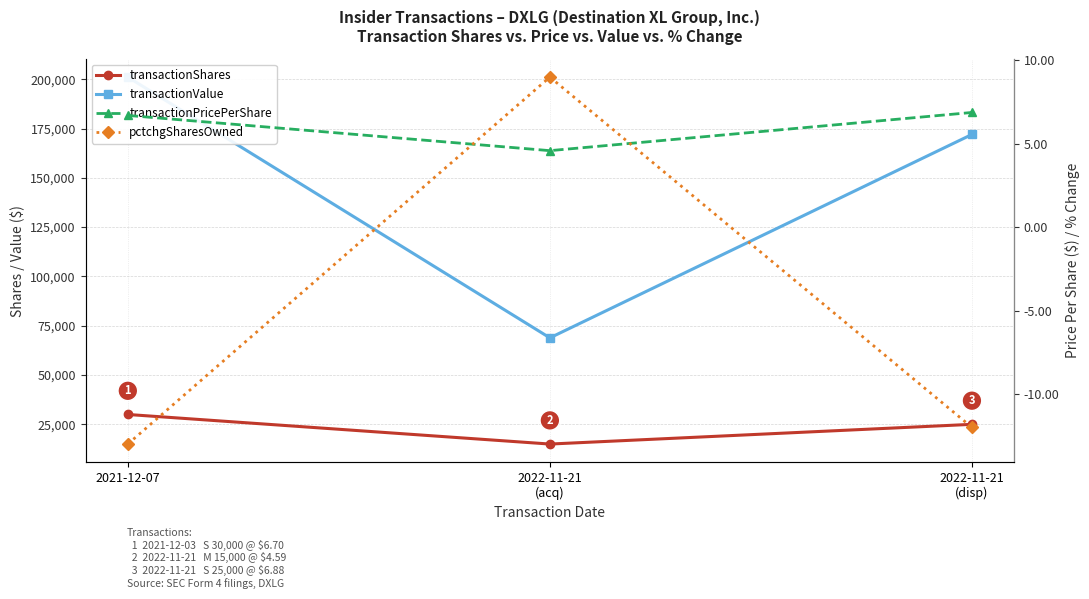

What is the maximum value shown in the chart?

201068.0